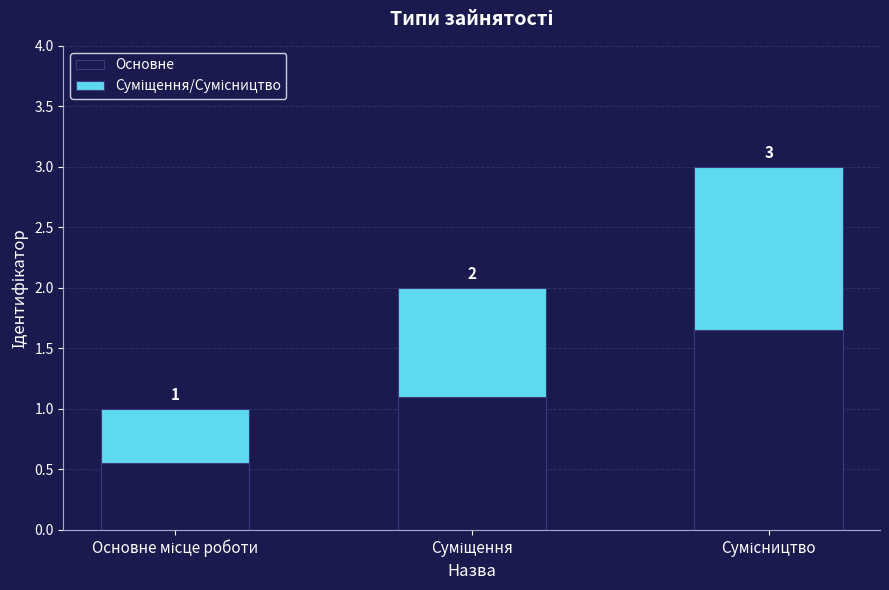

How many bars are there in total?

3